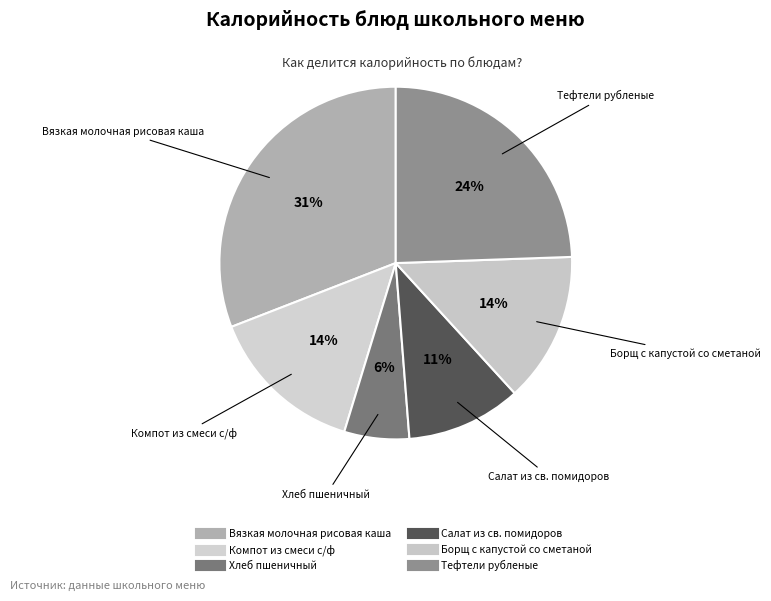

Is Вязкая молочная рисовая каша the majority of the pie?

No